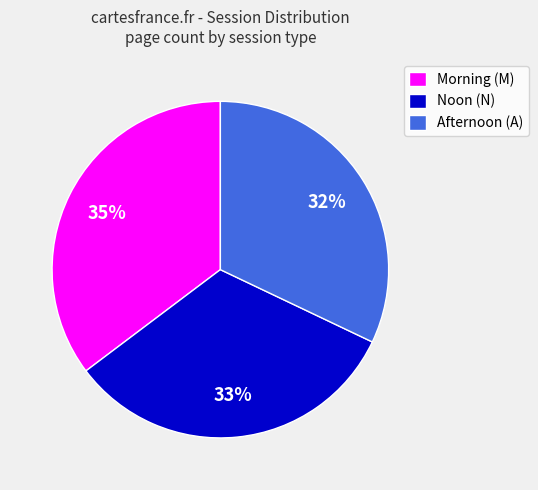

Between Noon (N) and Afternoon (A), which is larger?

Noon (N)